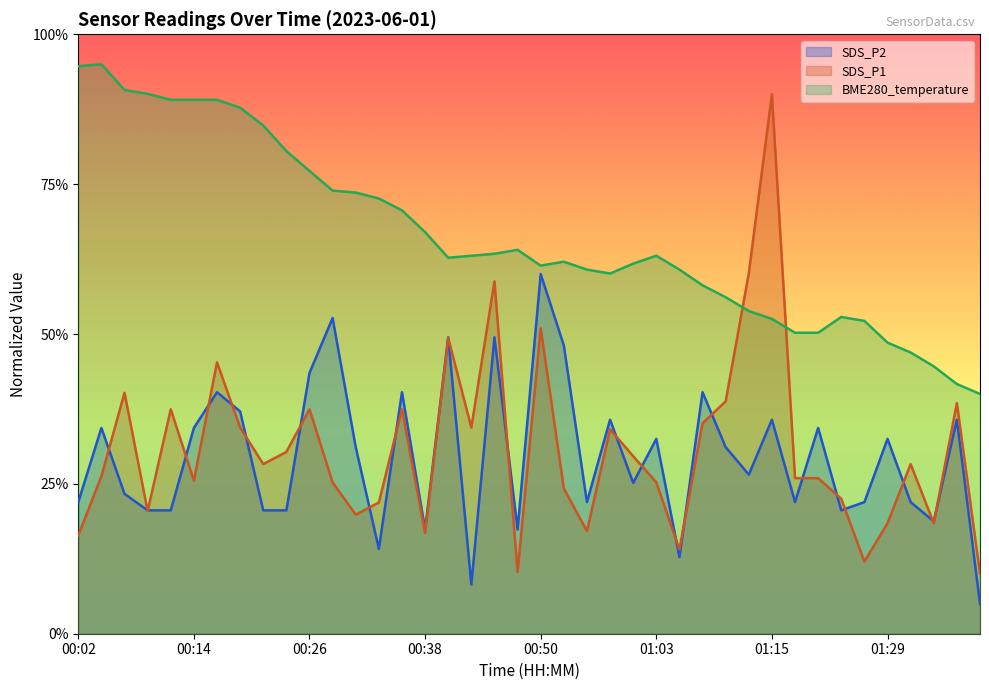

Is it true that BME280_temperature equals 18.0 at 00:09?

True